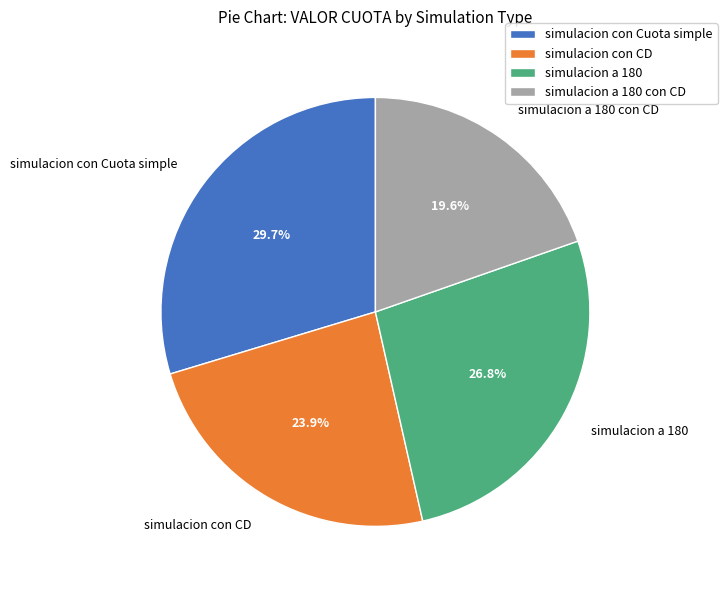

Which has a higher value, simulacion a 180 con CD or simulacion a 180?

simulacion a 180